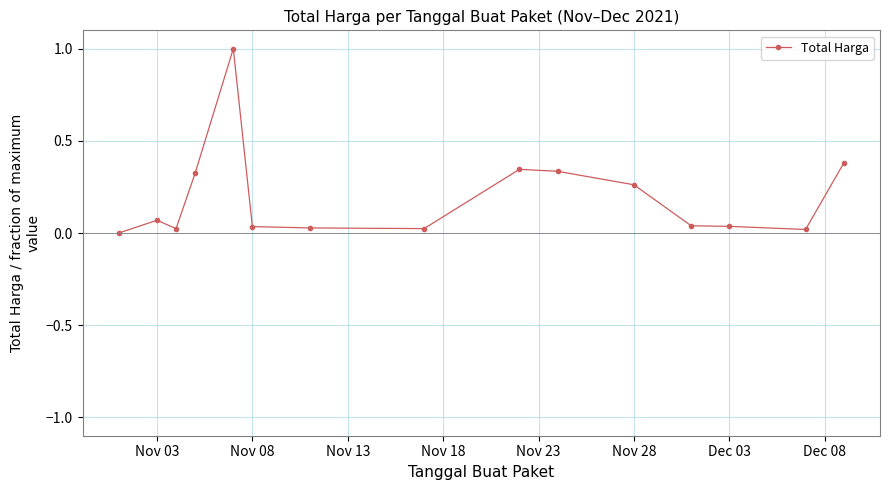

What is the difference between the second highest and second lowest values?

0.4